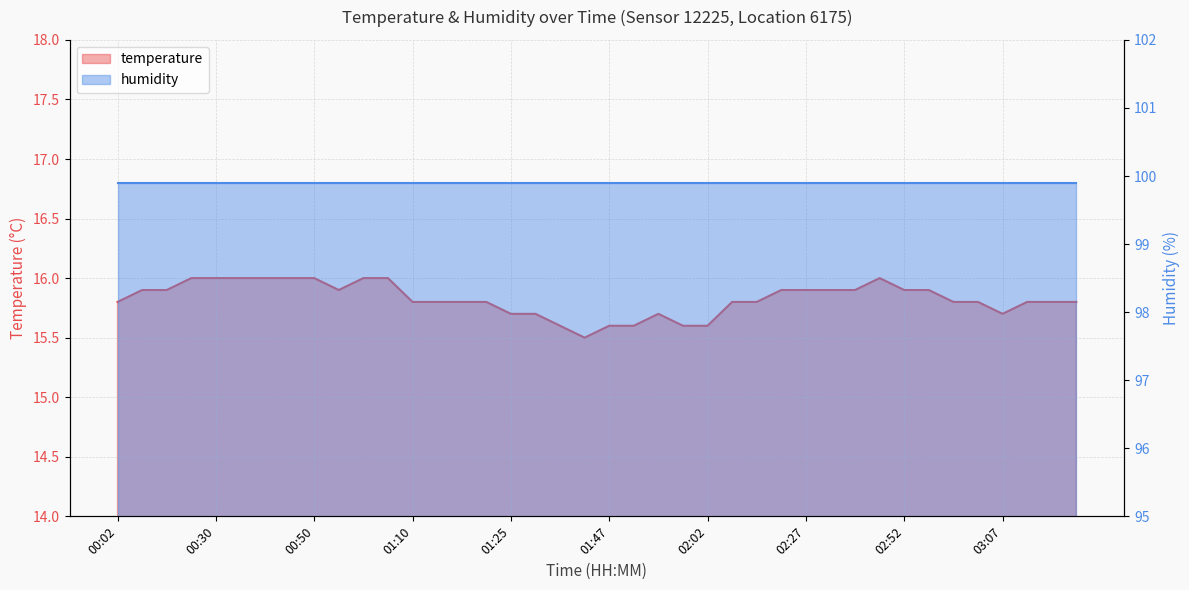

What is the difference between the values at 01:17 and 01:27?

0.1